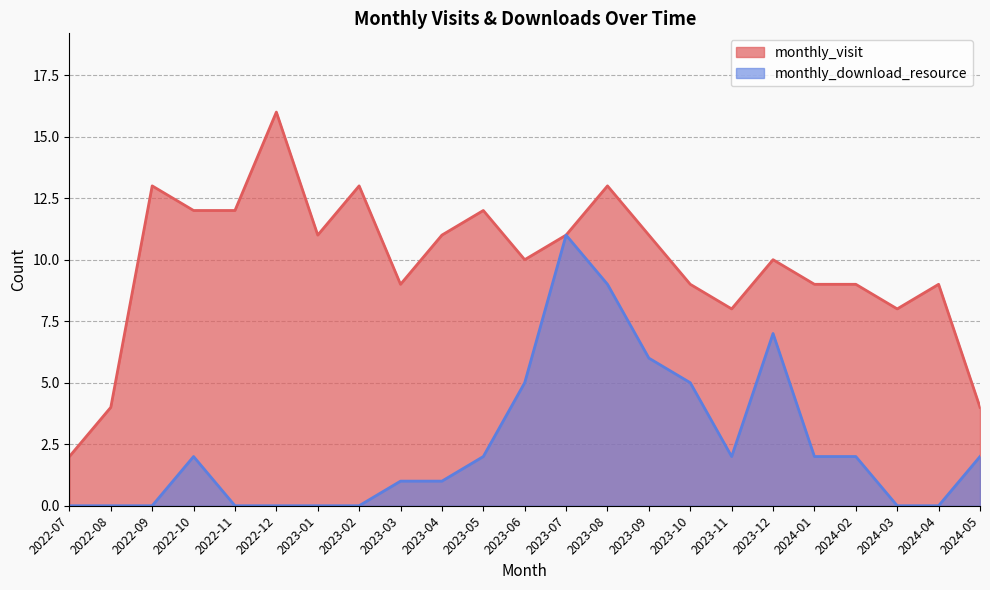

Which series has the largest total across all categories?

monthly_visit